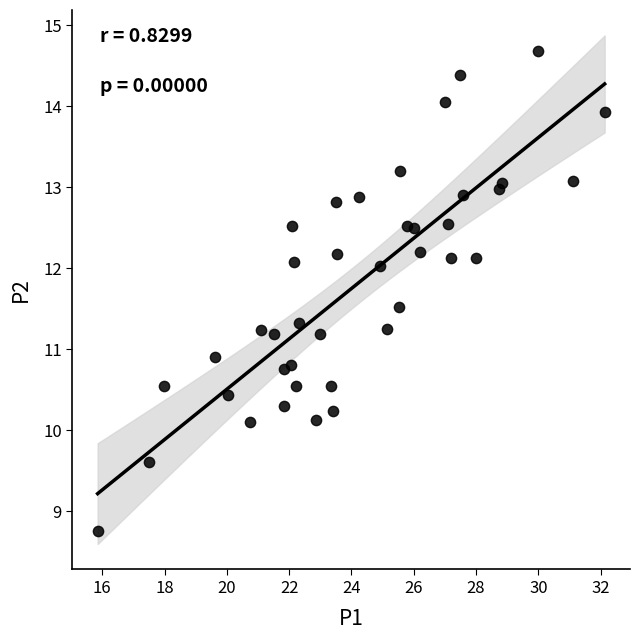

What is the range of X values (max minus min)?

16.3